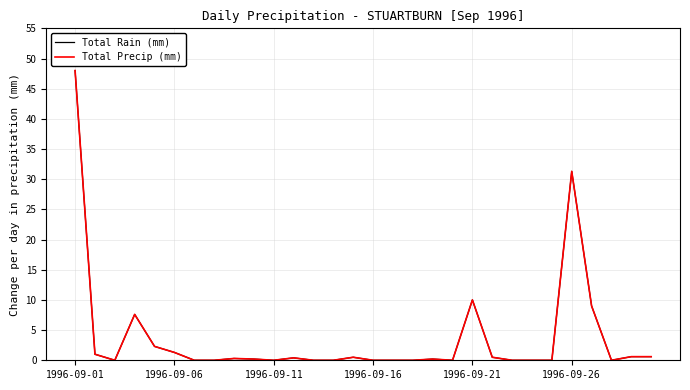

Reading left to right, transcribe all the data shown in this chart.

Total Rain (mm): 48.0	1.0	0.0	7.6	2.3	1.3	0.0	0.0	0.3	0.2	0.0	0.4	0.0	0.0	0.5	0.0	0.0	0.0	0.2	0.0	10.0	0.5	0.0	0.0	0.0	31.3	9.0	0.0	0.6	0.6
Total Precip (mm): 48.0	1.0	0.0	7.6	2.3	1.3	0.0	0.0	0.3	0.2	0.0	0.4	0.0	0.0	0.5	0.0	0.0	0.0	0.2	0.0	10.0	0.5	0.0	0.0	0.0	31.3	9.0	0.0	0.6	0.6